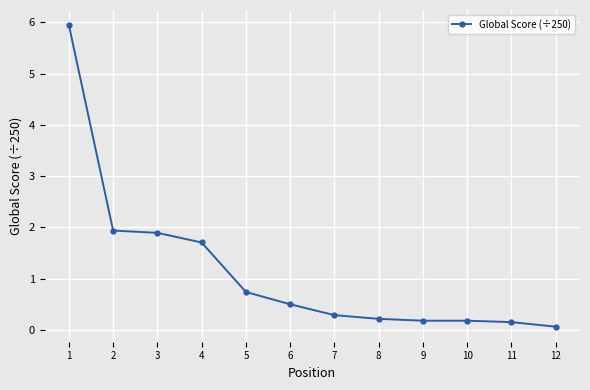

Reading left to right, transcribe all the data shown in this chart.

1=5.9	2=1.9	3=1.9	4=1.7	5=0.7	6=0.5	7=0.3	8=0.2	9=0.2	10=0.2	11=0.2	12=0.1